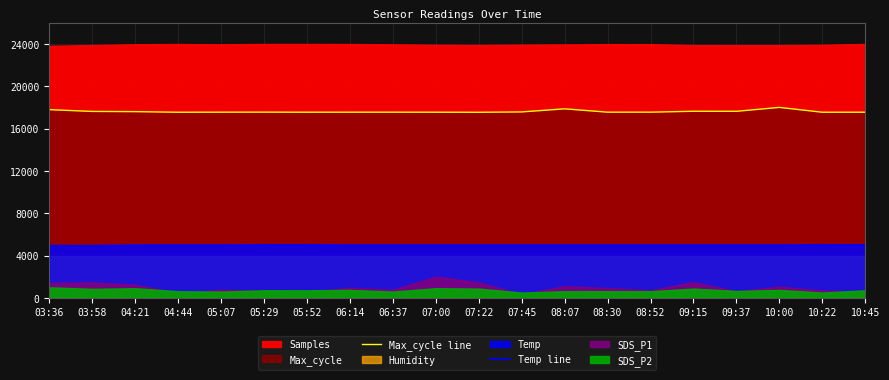

Count the number of categories in the chart.

20